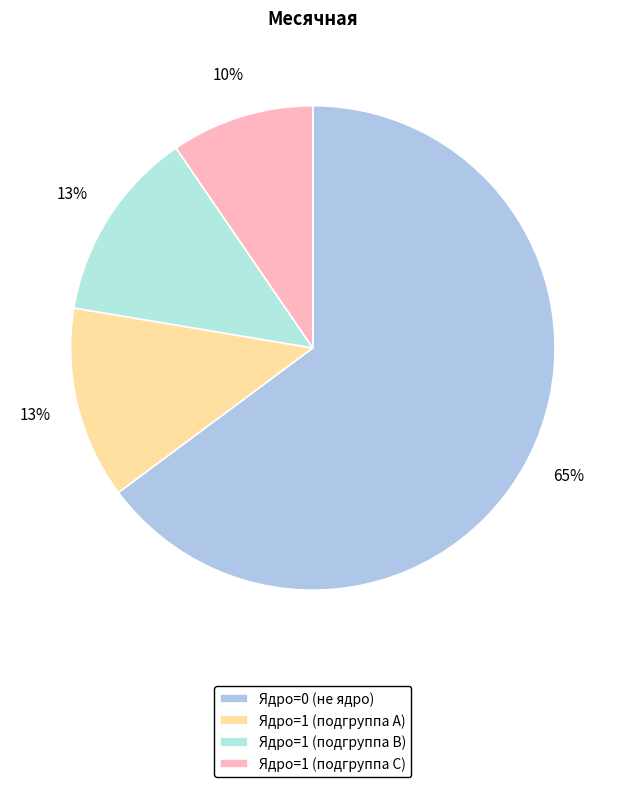

Which slice is the smallest?

Ядро=1 (подгруппа C)